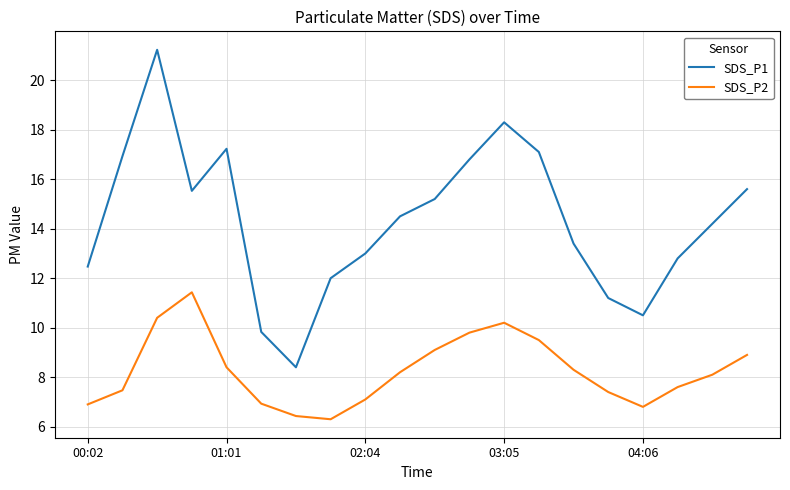

Which series has the largest total across all categories?

SDS_P1